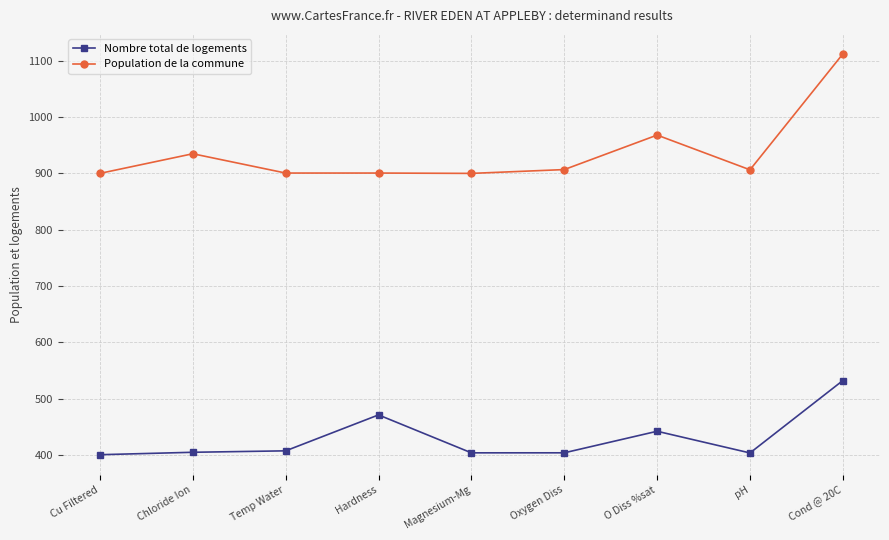

Rank the series by their average value, from highest to lowest.

Population de la commune, Nombre total de logements